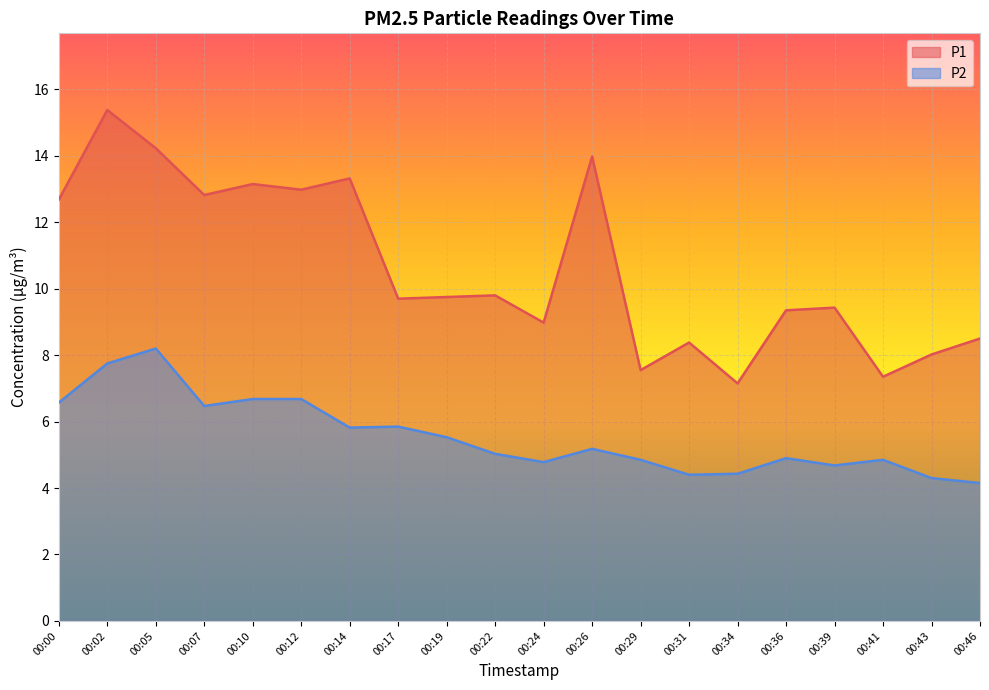

Between 00:41 and 00:19, which is larger?

00:19